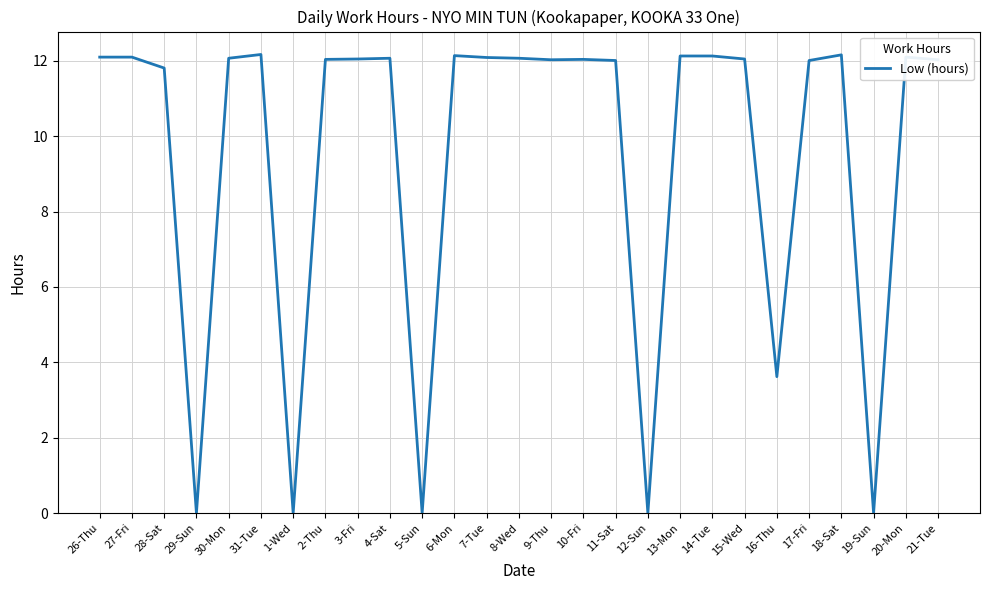

True or false: the data shows 12.1 at 3-Fri.

True